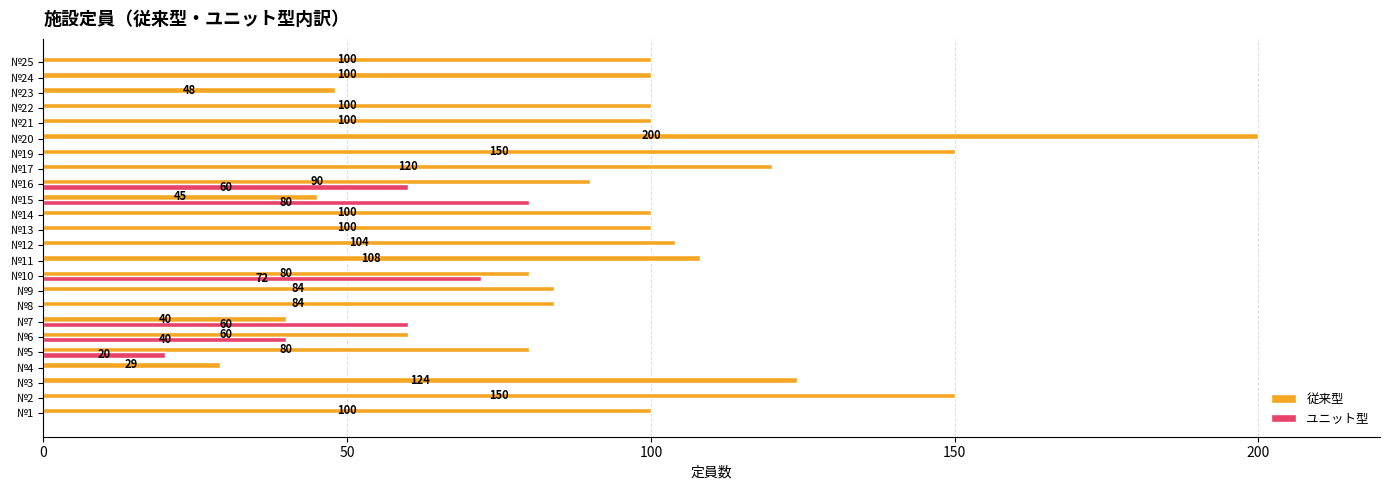

Is it true that 従来型 equals 170 at №1?

False